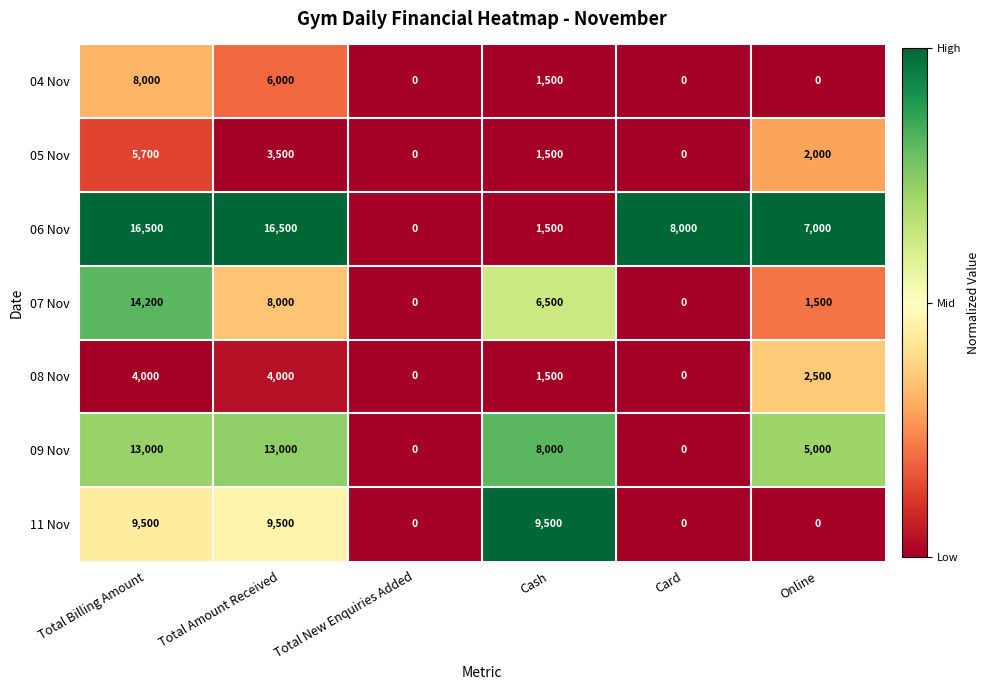

What is the difference between the highest and lowest values at Cash?

8000